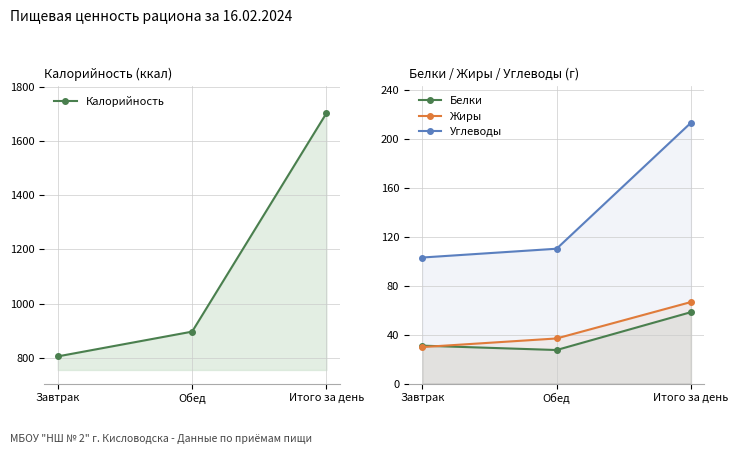

Which series changed the most between Завтрак and Итого за день?

Калорийность